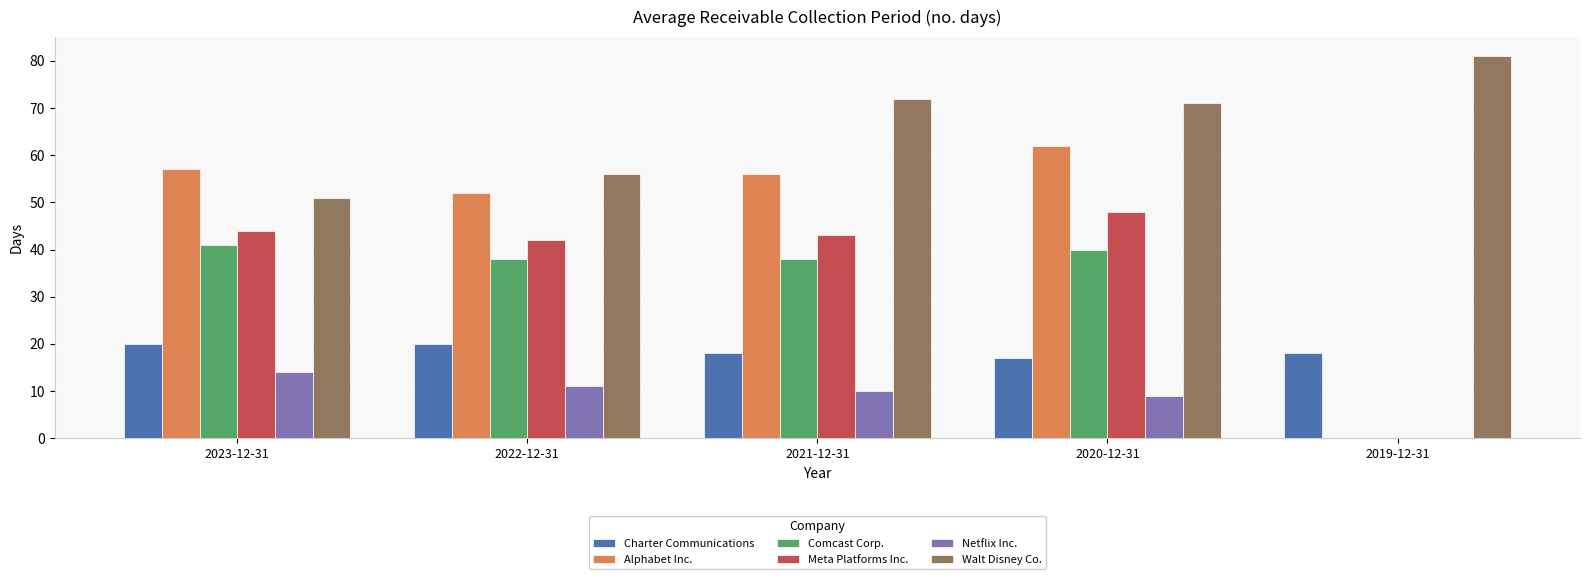

Reading left to right, extract all data points from this chart.

Charter Communications: 20	20	18	17	18
Alphabet Inc.: 57	52	56	62	0
Comcast Corp.: 41	38	38	40	0
Meta Platforms Inc.: 44	42	43	48	0
Netflix Inc.: 14	11	10	9	0
Walt Disney Co.: 51	56	72	71	81